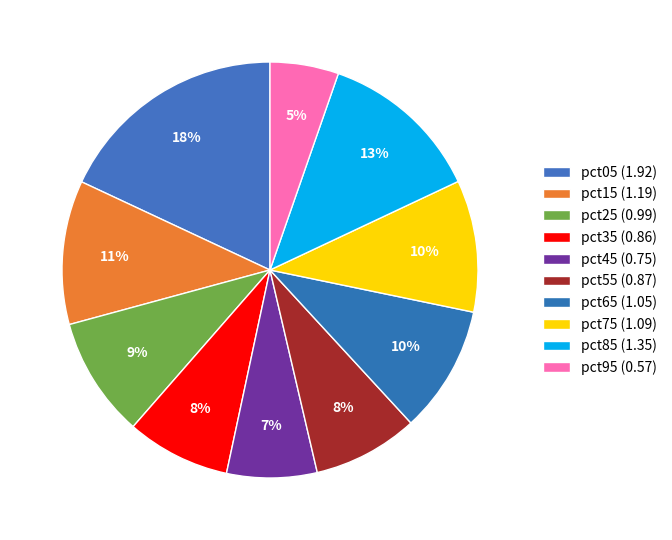

Count the number of slices in the pie.

10